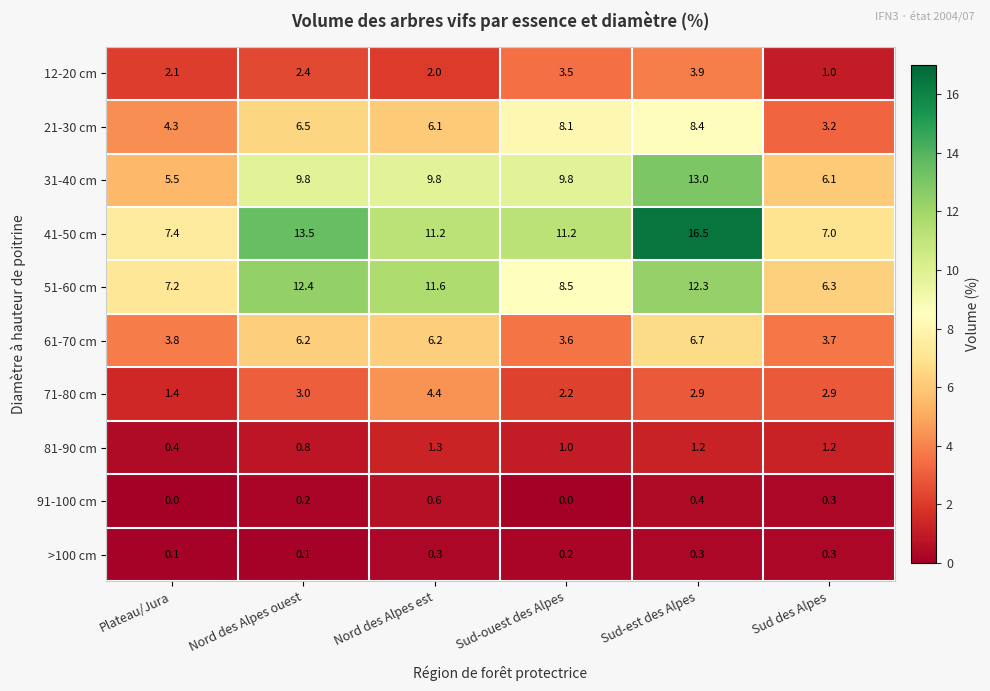

At which category is the sum across all series the highest?

Sud-est des Alpes